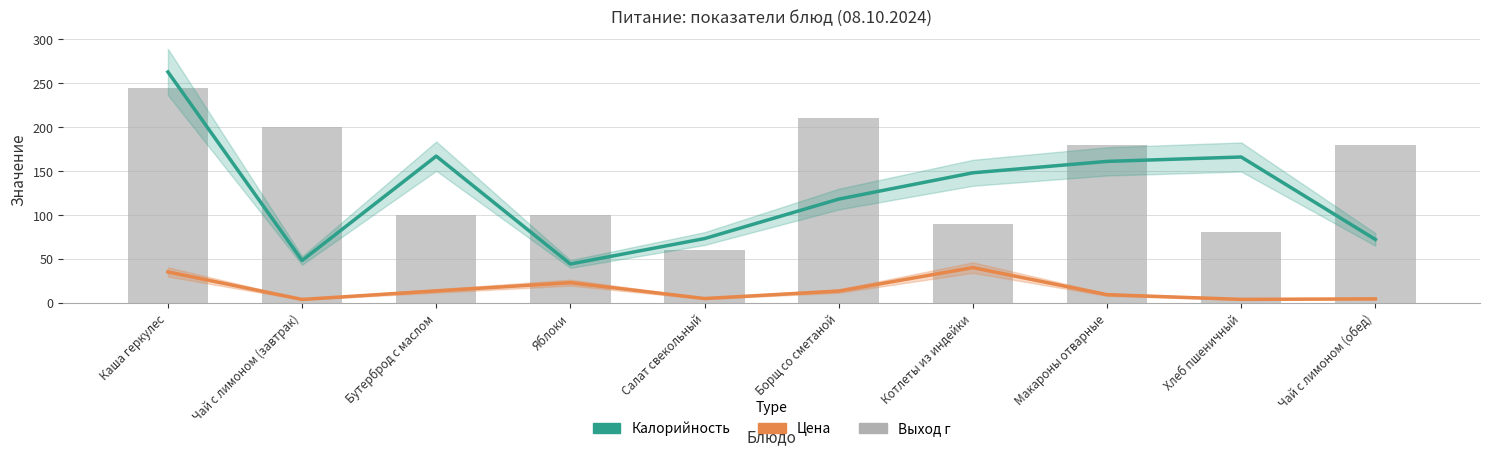

Does the chart contain any negative values?

No